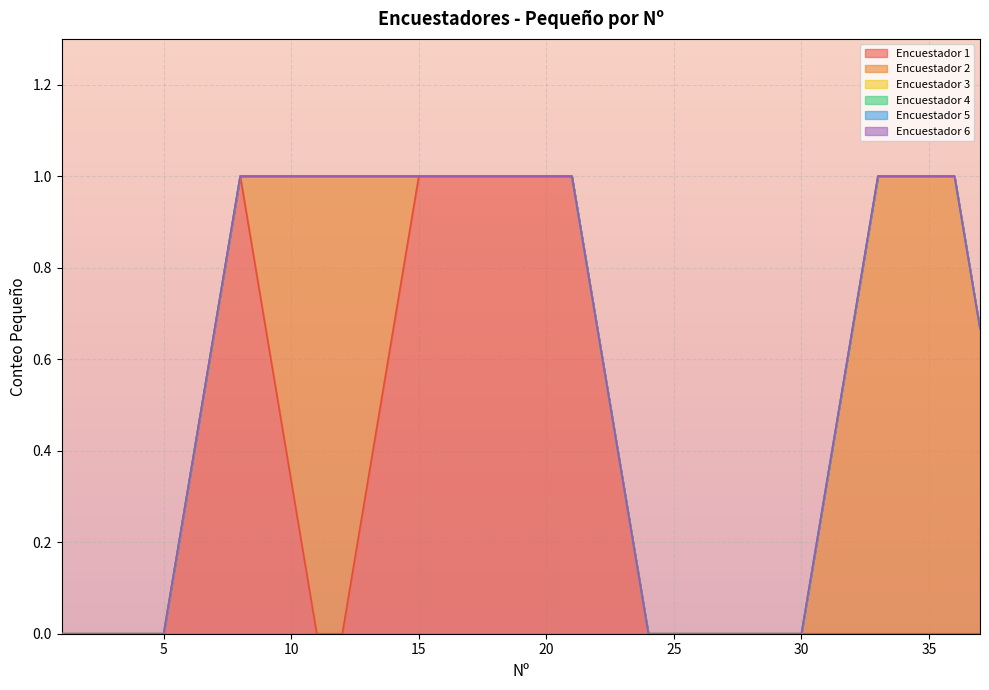

Which has a higher value, 21 or 35?

21